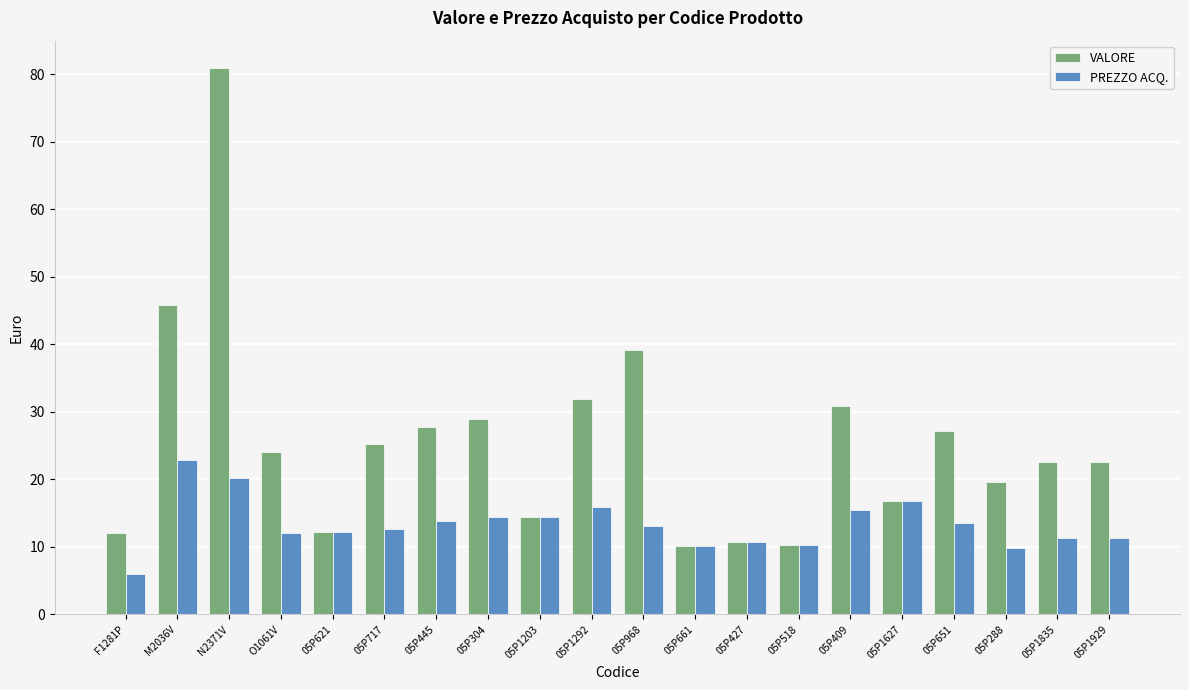

The PREZZO ACQ. series shows 16.8 at 05P1627. True or false?

True